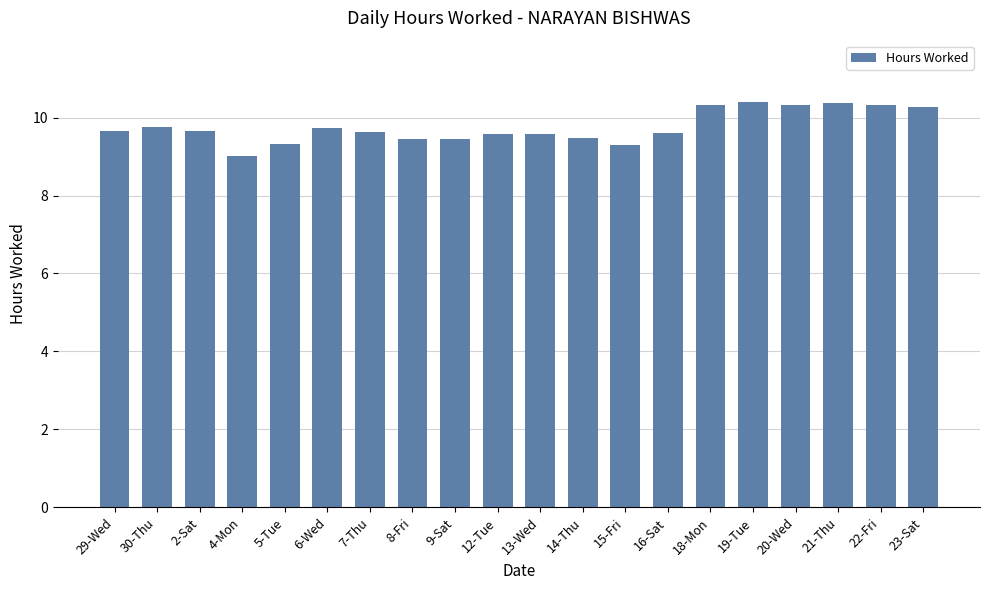

What is the change in value from 6-Wed to 7-Thu?

-0.1